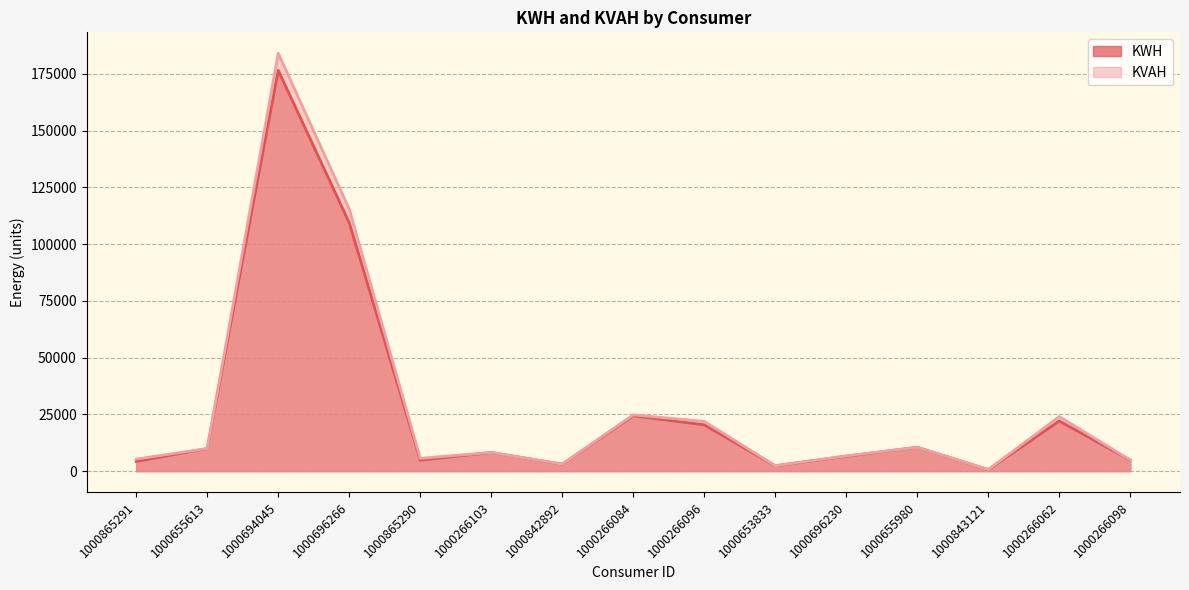

What is the value of the KWH point at the 11th from the left?

6557.7